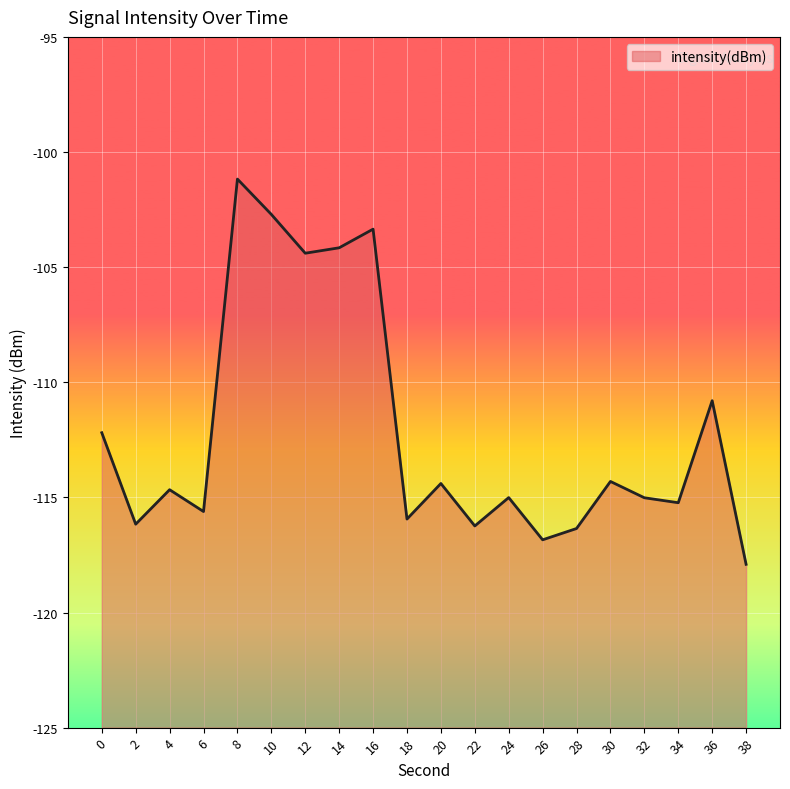

At which category does the data reach its first local peak?

4